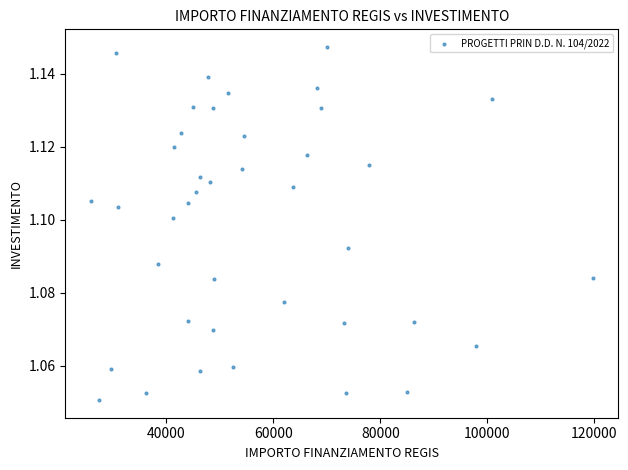

What is the range of X values (max minus min)?

93941.0